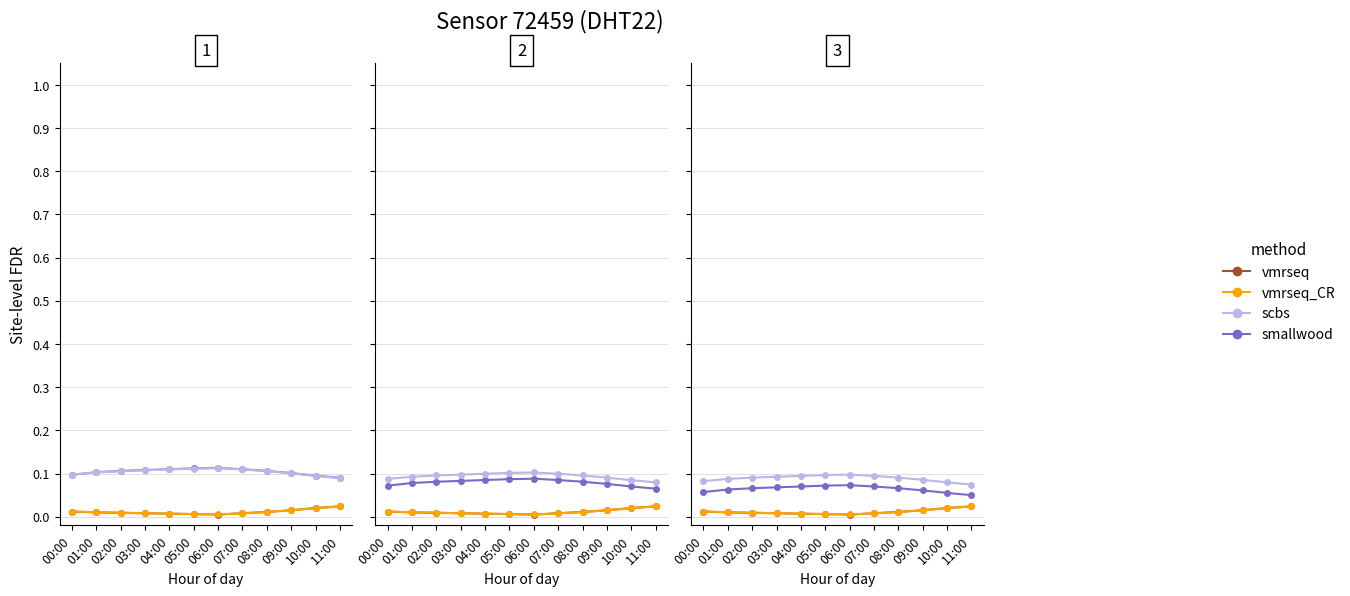

True or false: scbs has more than 2 points higher than both neighbors.

False